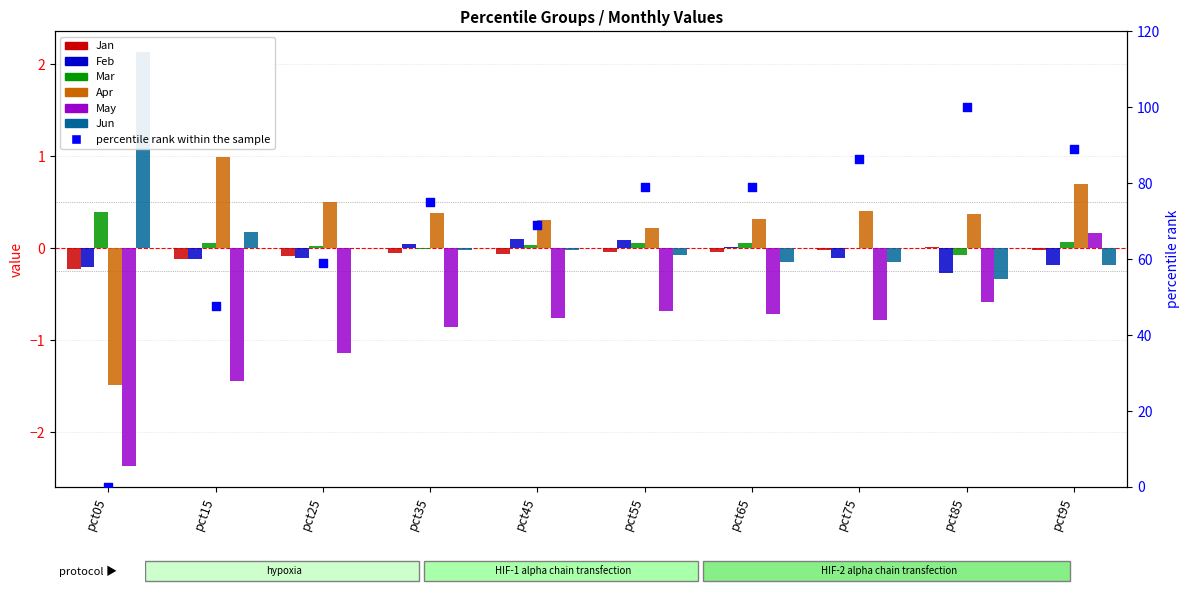

Is the value of Feb at pct45 greater than the value of Mar at pct15?

Yes